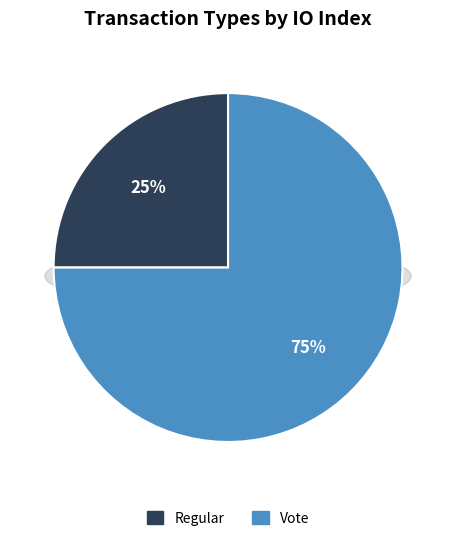

What is the largest slice in the pie chart?

Vote